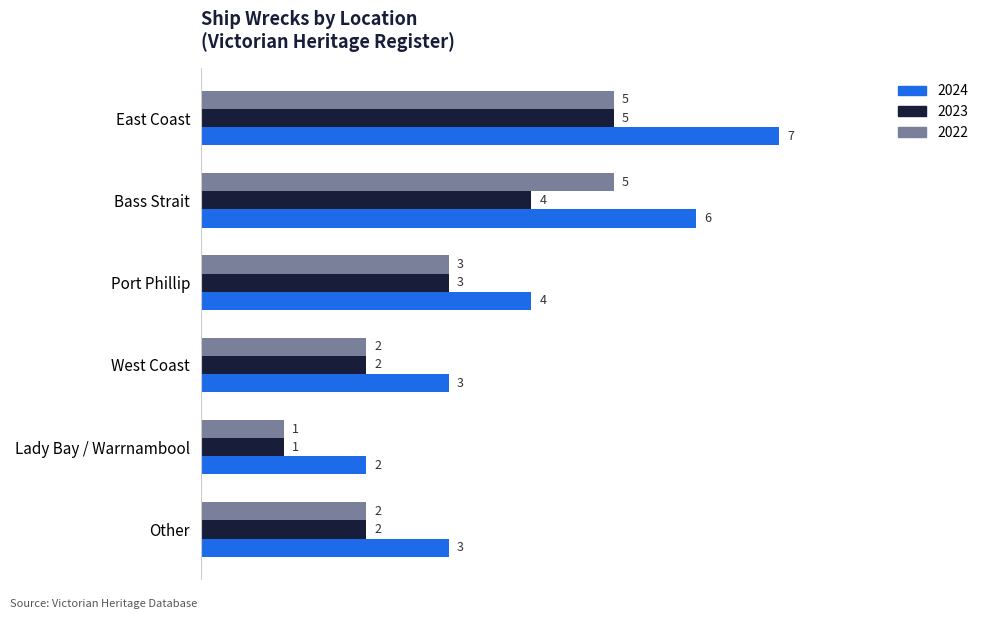

What is the average value of the 2023 series?

3